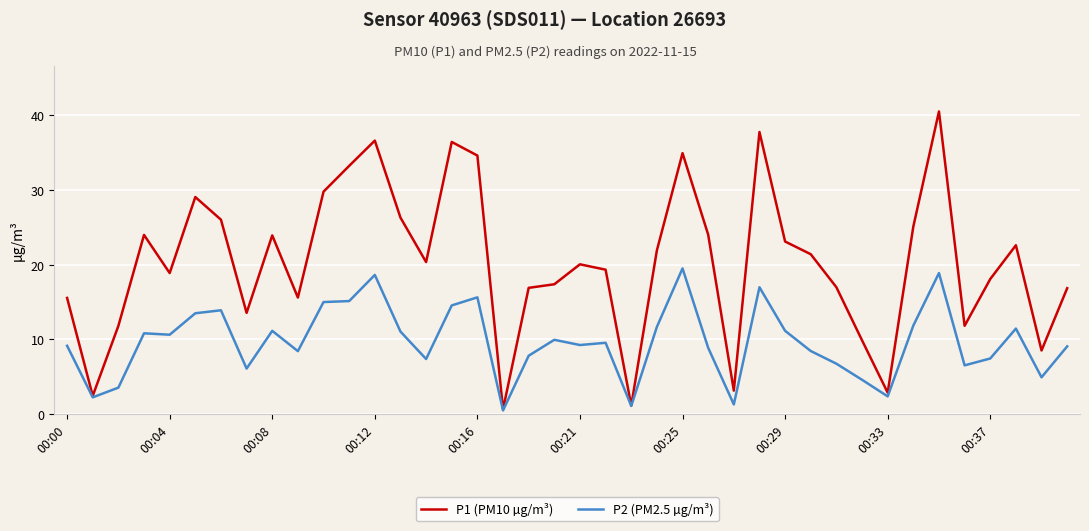

Which series has the largest total across all categories?

P1 (PM10 µg/m³)